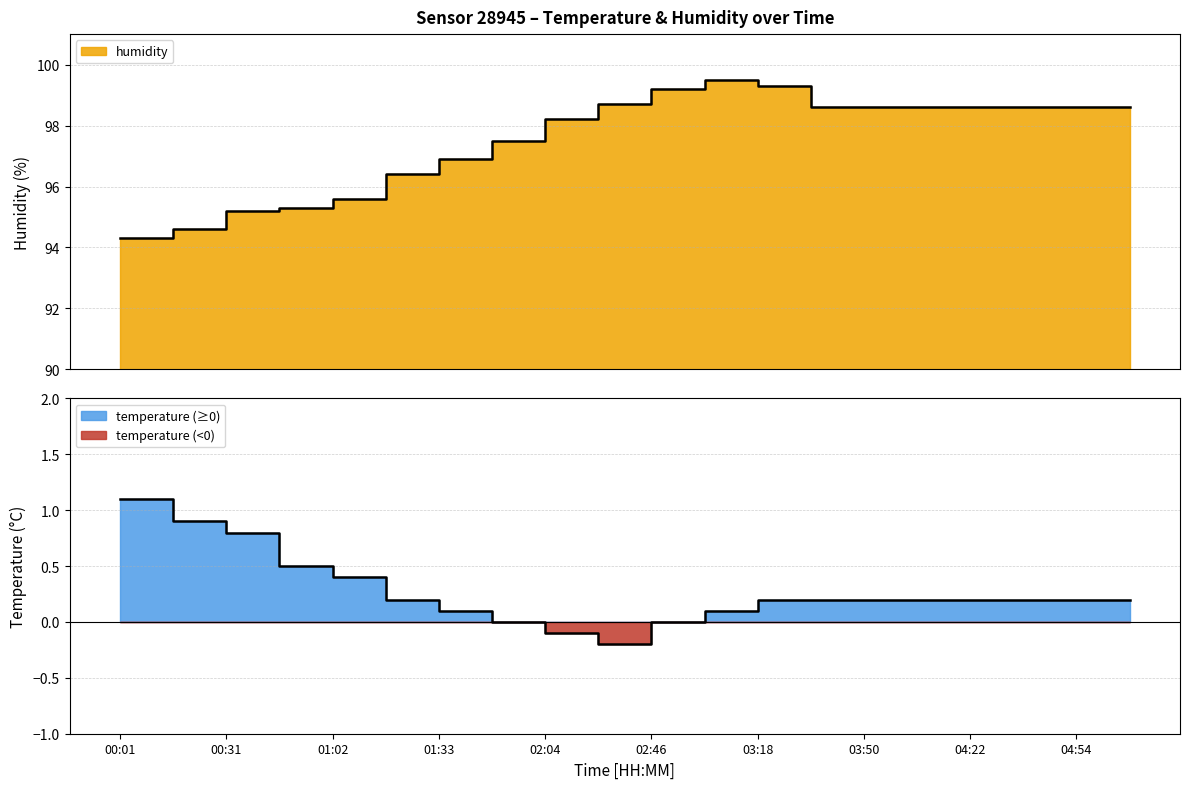

At which category is the sum across all series the highest?

03:02